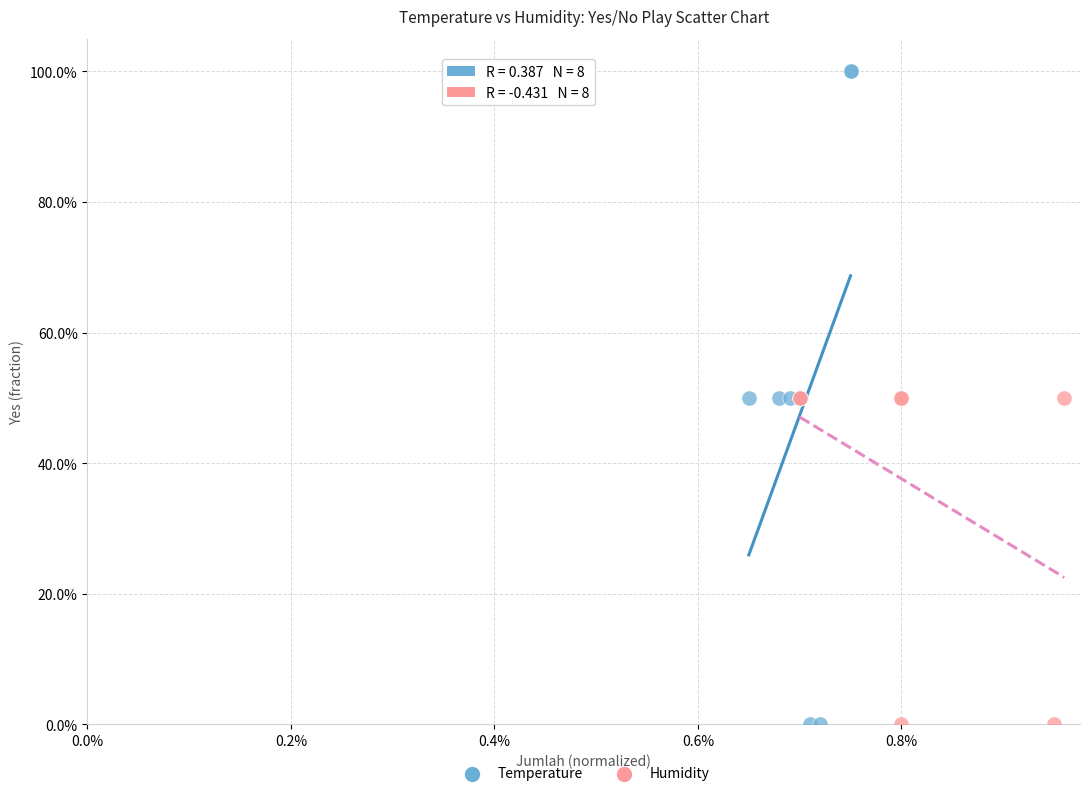

What are all the series names shown in the legend?

Temperature, Humidity